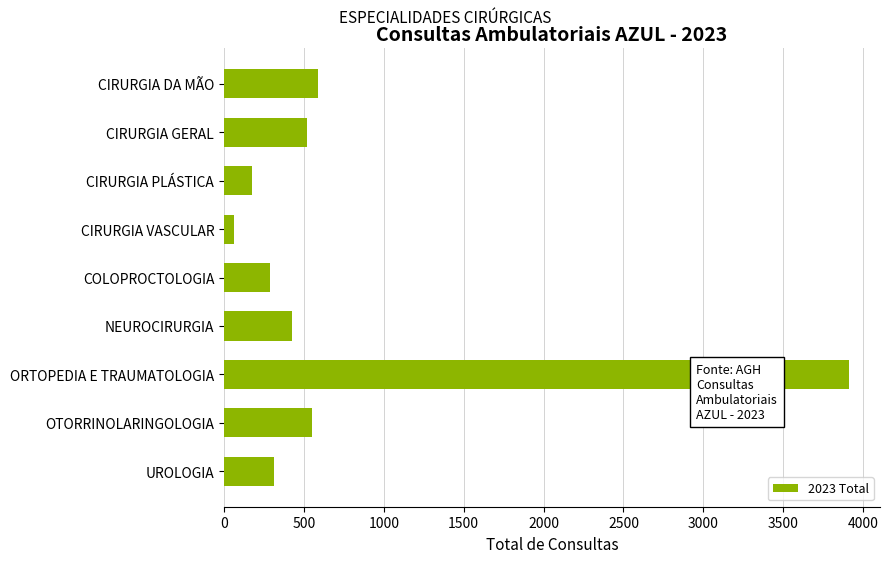

Reading bottom to top, extract all data points from this chart.

312	554	3910	428	285	64	174	519	589